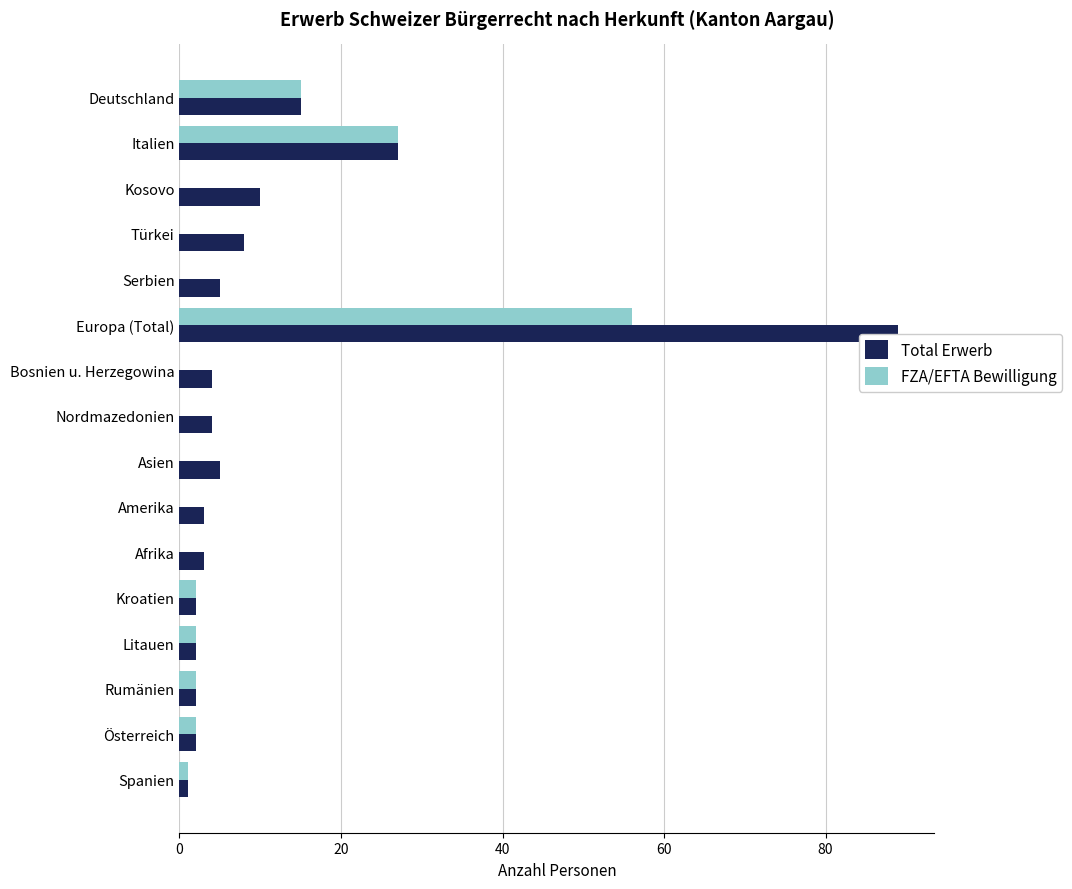

True or false: FZA/EFTA Bewilligung has a value of 0 at Kosovo.

True